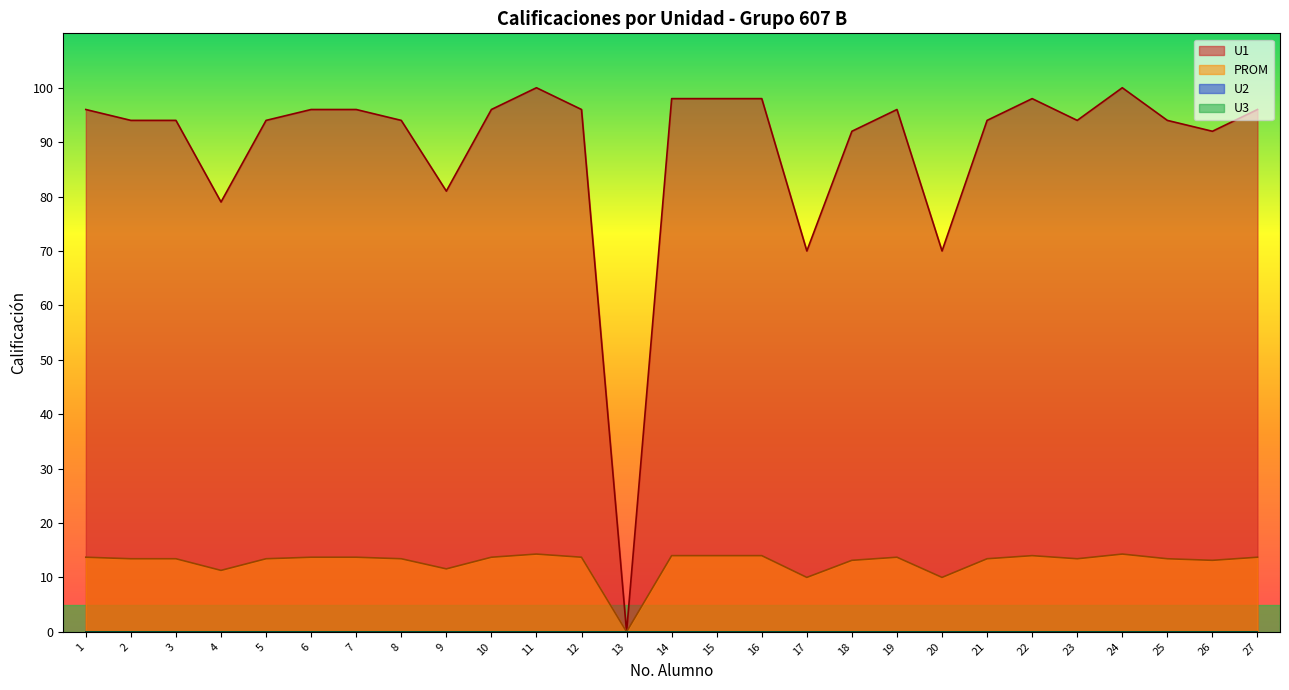

What is the sum of the U1 values at 20 and 22?

168.0